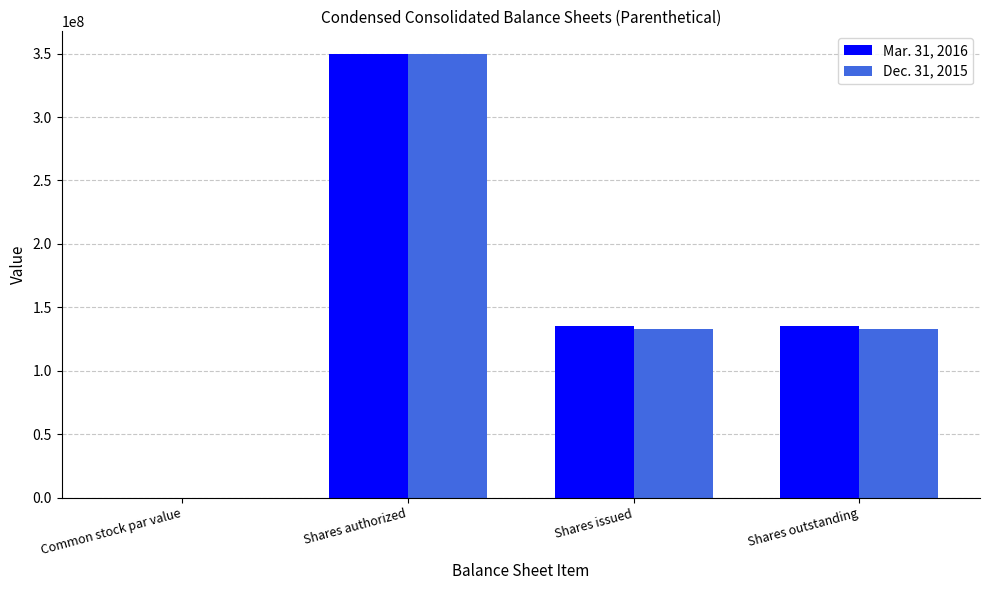

What is the maximum value for Dec. 31, 2015?

350000000.0